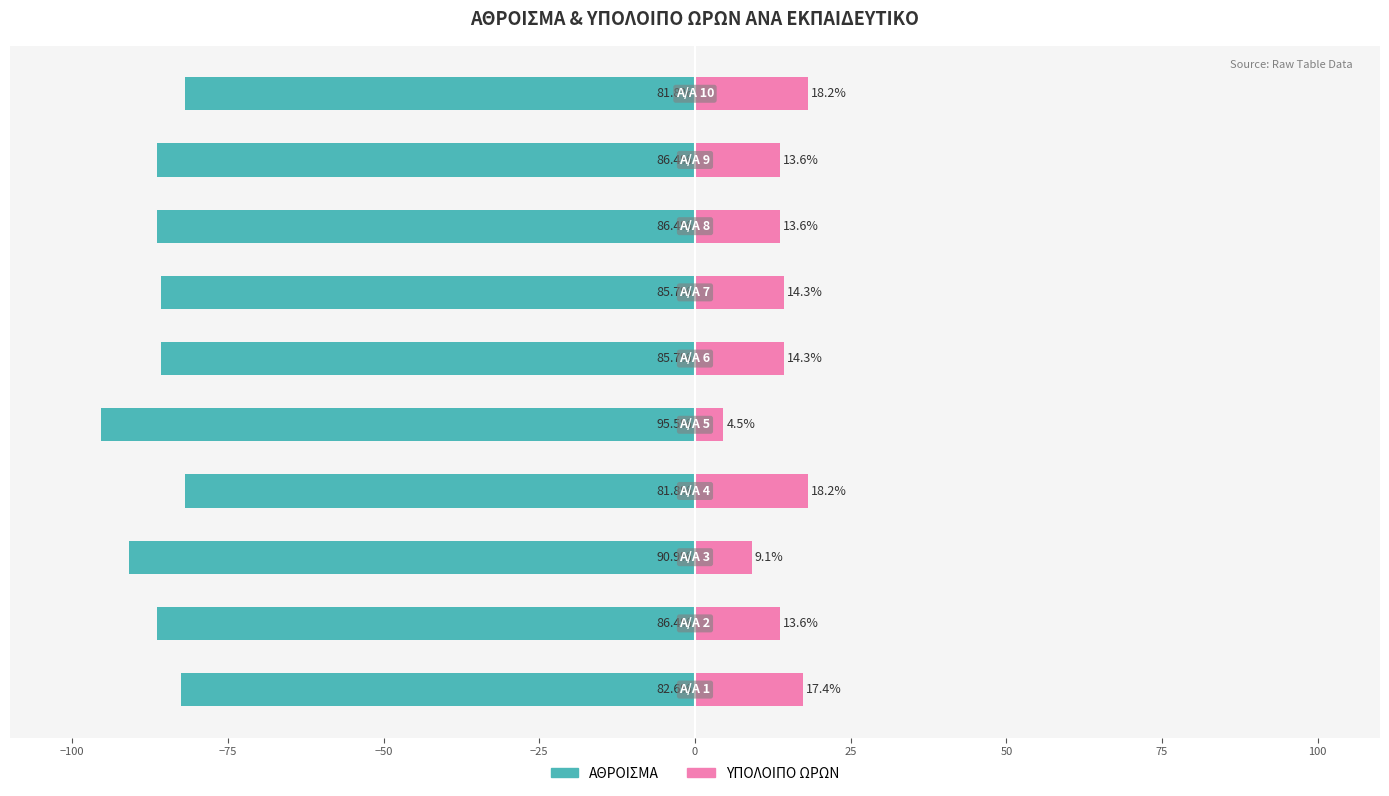

Reading right to left, what are all the values shown in this chart?

ΑΘΡΟΙΣΜΑ: -81.8	-86.4	-86.4	-85.7	-85.7	-95.5	-81.8	-90.9	-86.4	-82.6
ΥΠΟΛΟΙΠΟ ΩΡΩΝ: 18.2	13.6	13.6	14.3	14.3	4.5	18.2	9.1	13.6	17.4